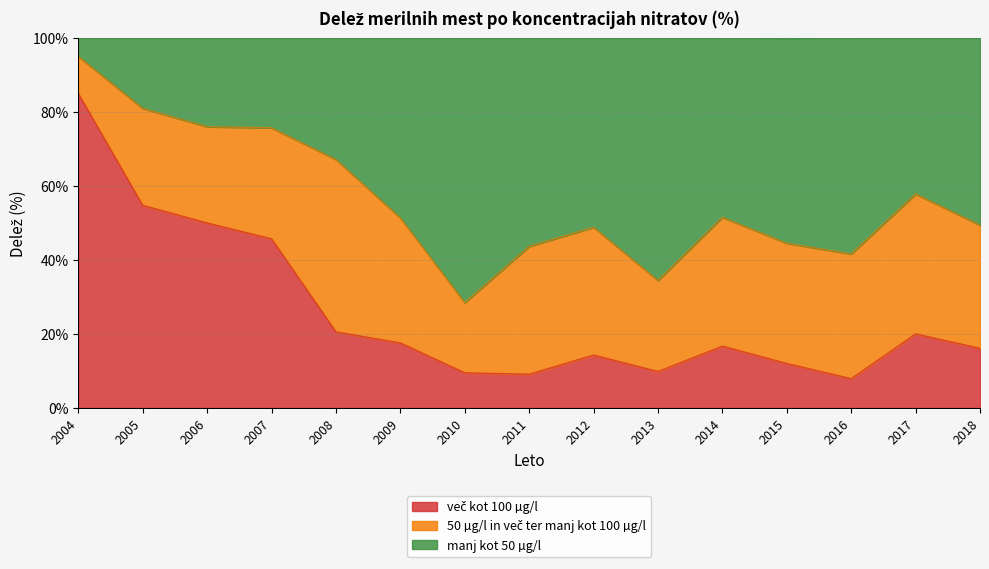

True or false: manj kot 50 µg/l and več kot 100 µg/l cross at least once.

False